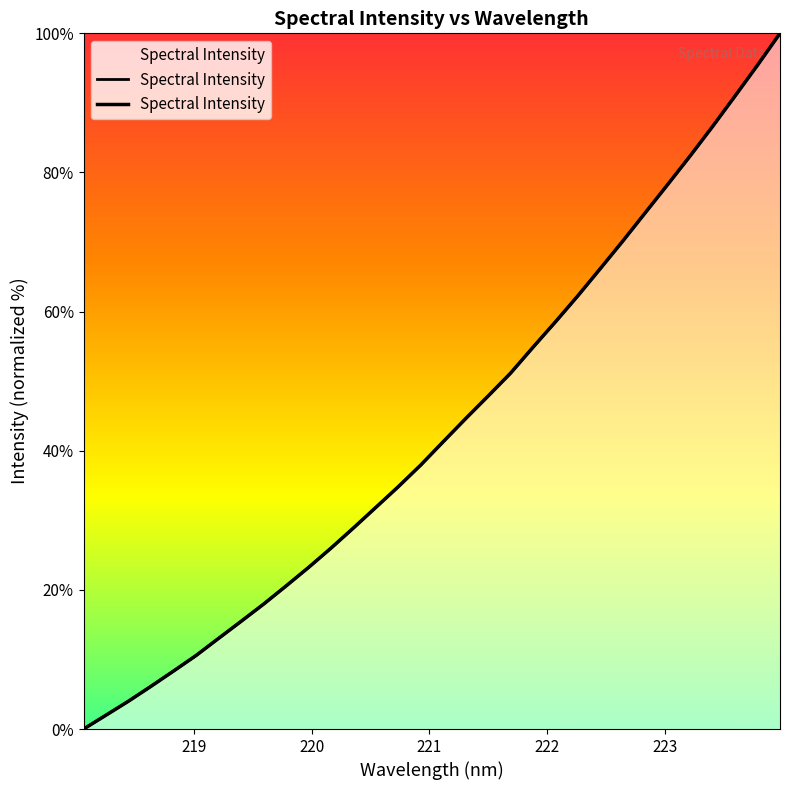

True or false: the data has more than 1 interior local peaks.

False